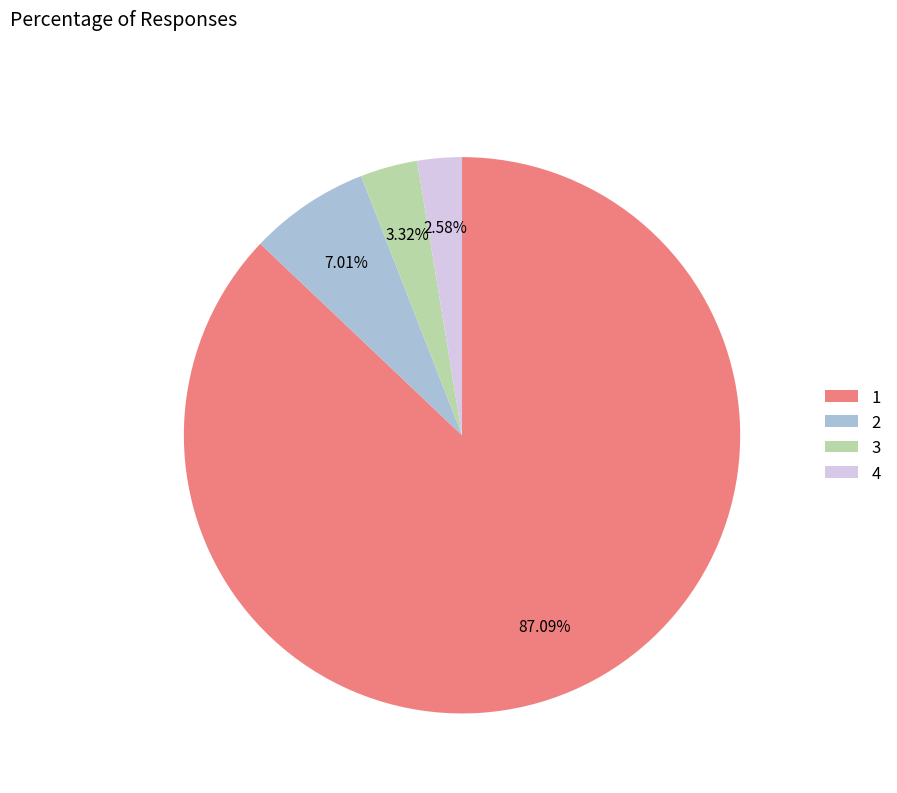

How many slices are in this pie chart?

4